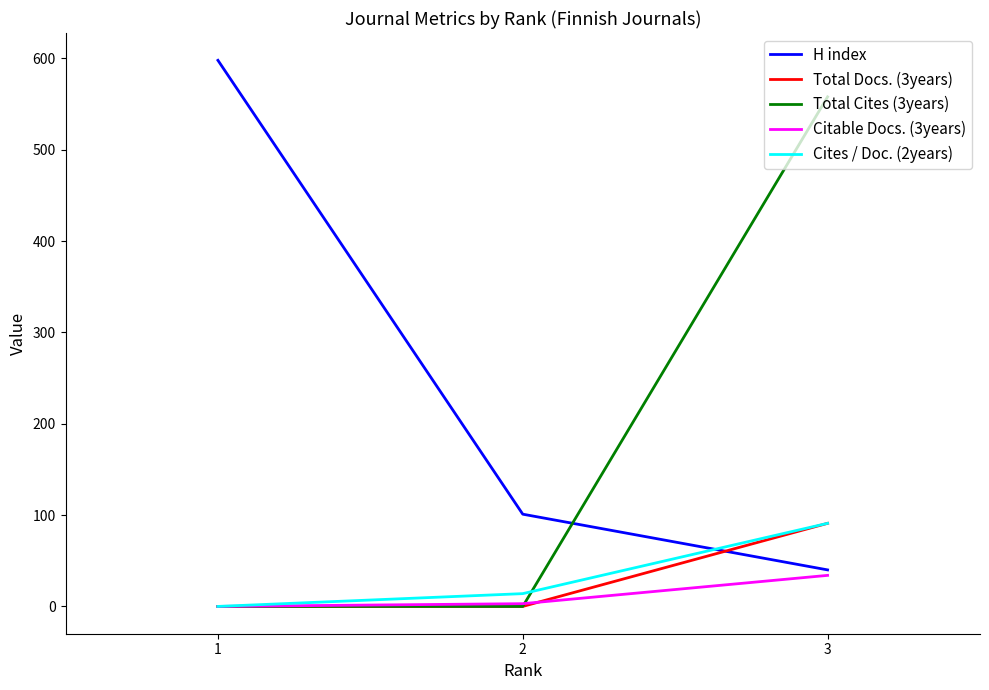

The value of Citable Docs. (3years) at 2 is 3. True or false?

True